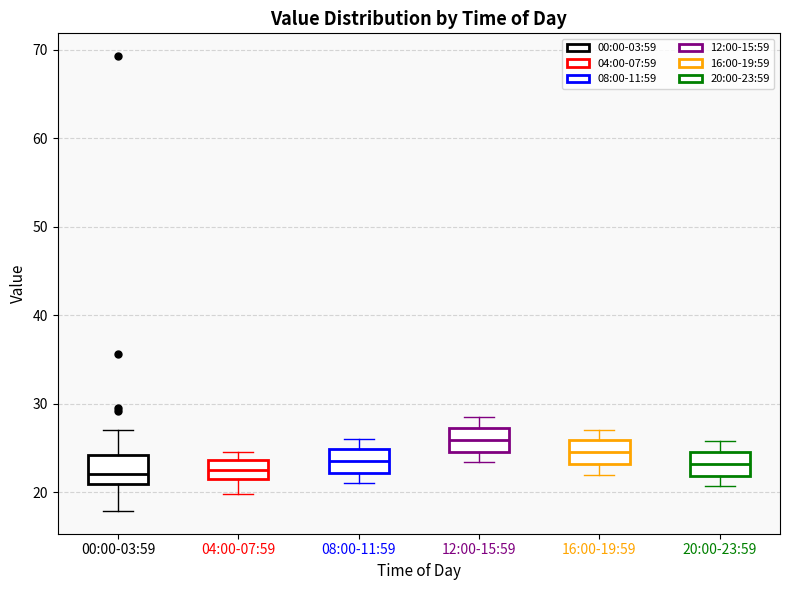

Where does the lower whisker of the box for 04:00-07:59 end on the y-axis? The values are not printed on the chart, so give them approximately, as read against the axis.

20